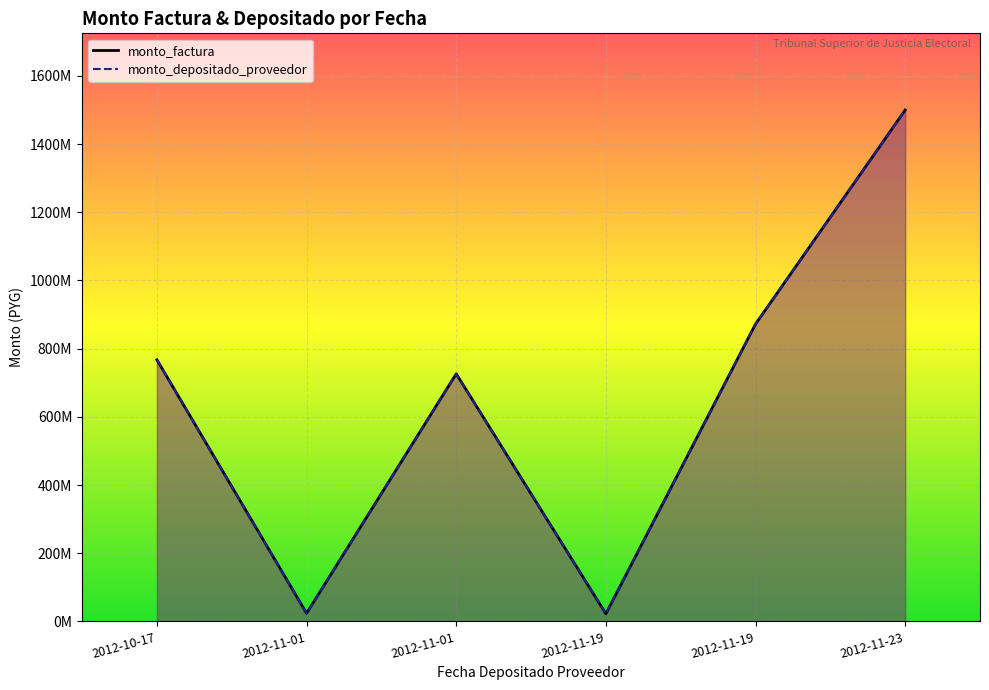

What is the difference between the second highest and second lowest values in the monto_depositado_proveedor series?

848339157